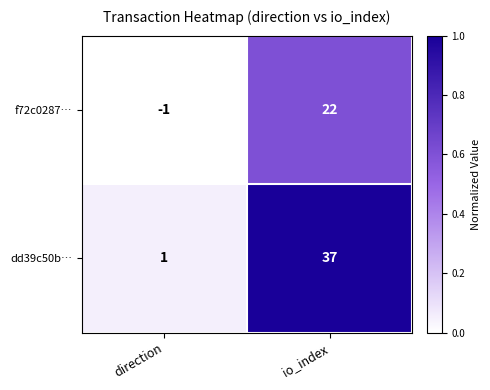

Rank the categories by dd39c50b… value from highest to lowest.

io_index, direction